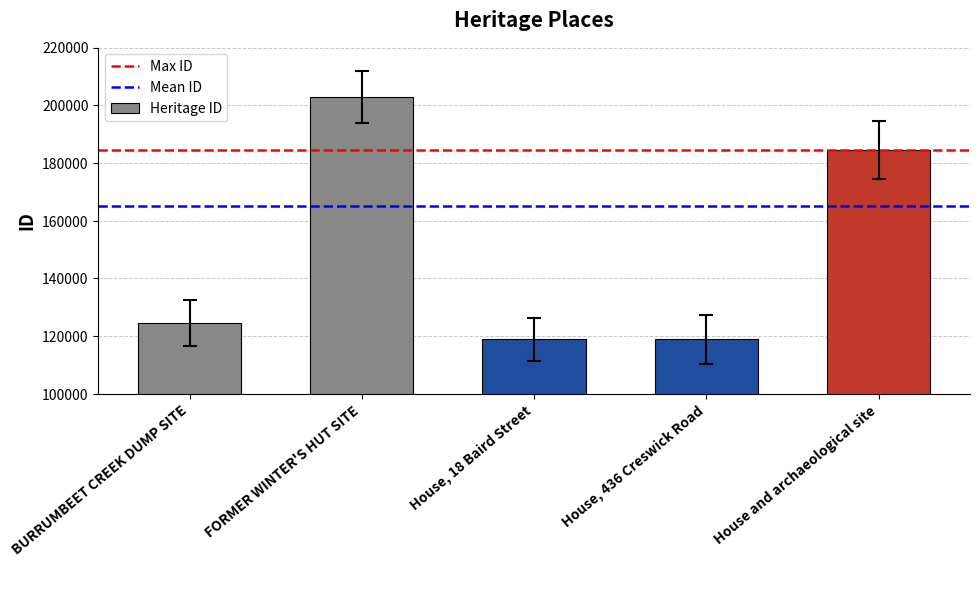

Between FORMER WINTER'S HUT SITE and House, 18 Baird Street, which is larger?

FORMER WINTER'S HUT SITE